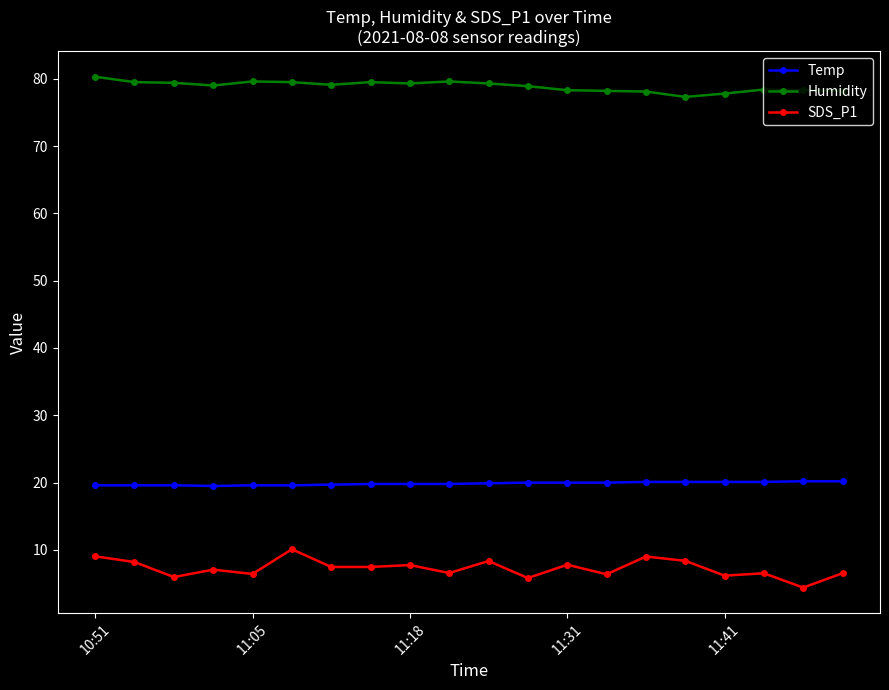

What is the value of the Temp point at the 16th from the left?

20.1